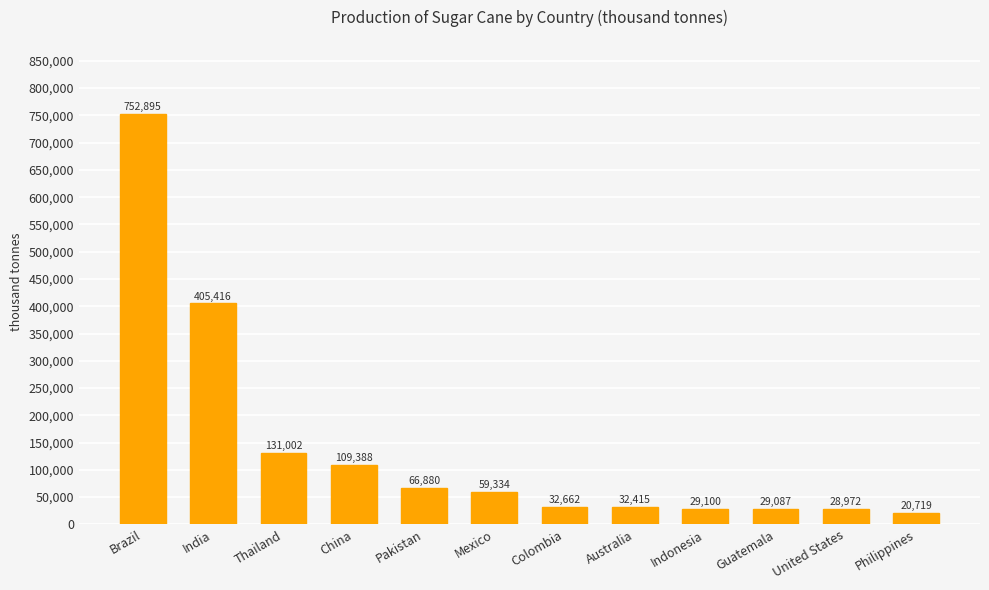

At which label is the value closest to 386807?

India